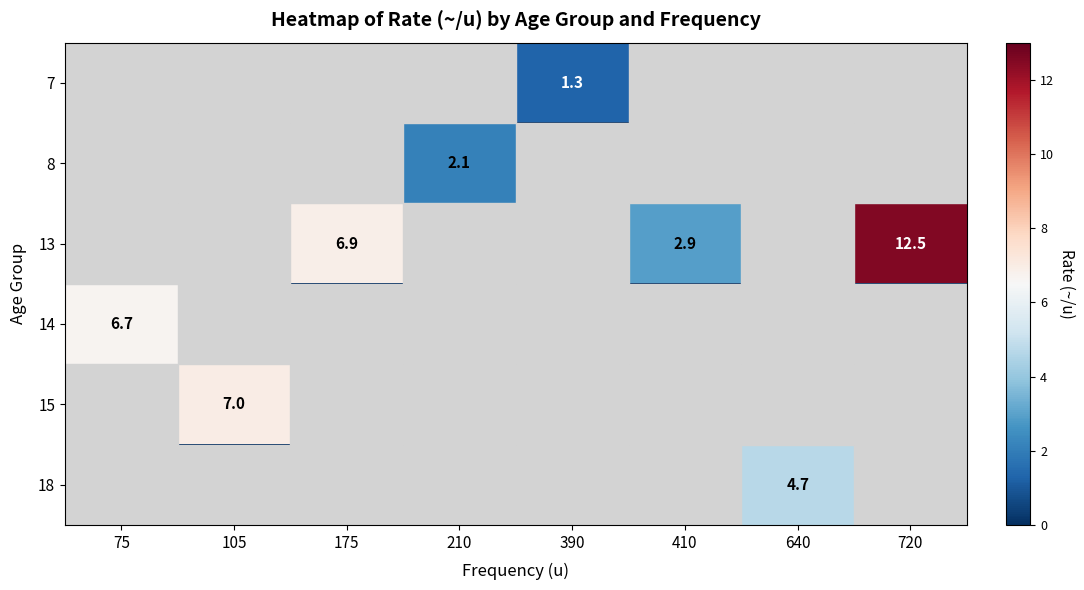

Rank the categories by 15 value from highest to lowest.

105, 75, 175, 210, 390, 410, 640, 720